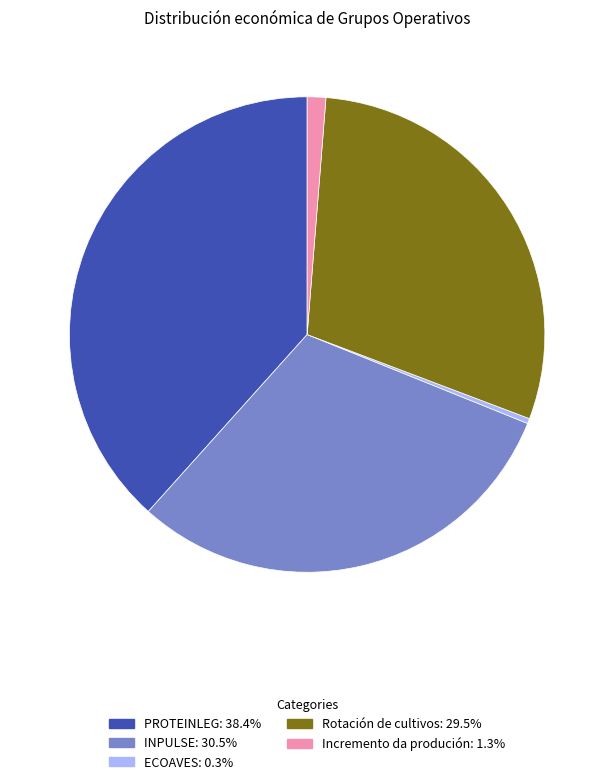

Is the sum of Incremento da produción: 1.3% and Rotación de cultivos: 29.5% greater than half?

No